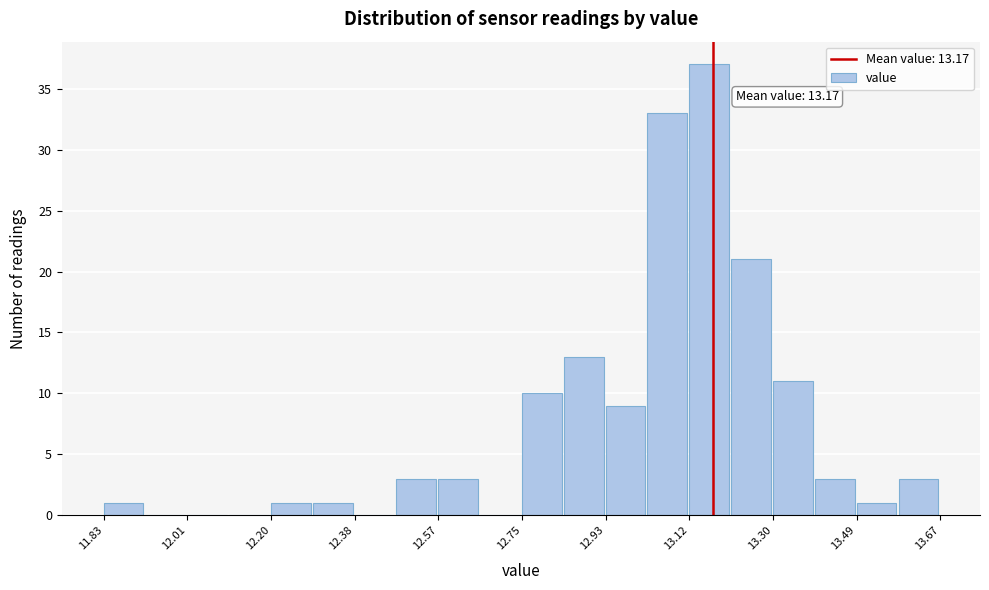

Over which range of the x-axis is the bar tallest?

13.118 to 13.210